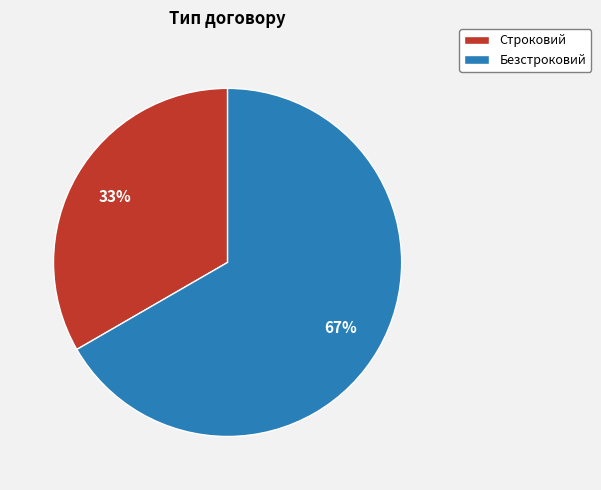

What is the smallest slice in the pie chart?

Строковий